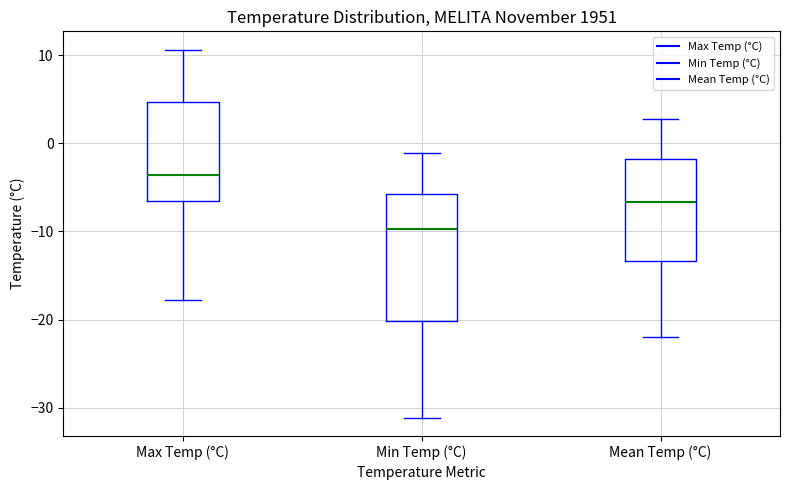

Reading left to right, read every box against the y-axis: the position of its median line, the range the box covers, and the ends of its whiskers. The values are not printed on the chart, so give them approximately, as read against the axis.

Max Temp (°C): median -4, box -7 to 5, whiskers -18 to 11
Min Temp (°C): median -10, box -20 to -6, whiskers -31 to -1
Mean Temp (°C): median -7, box -13 to -2, whiskers -22 to 3